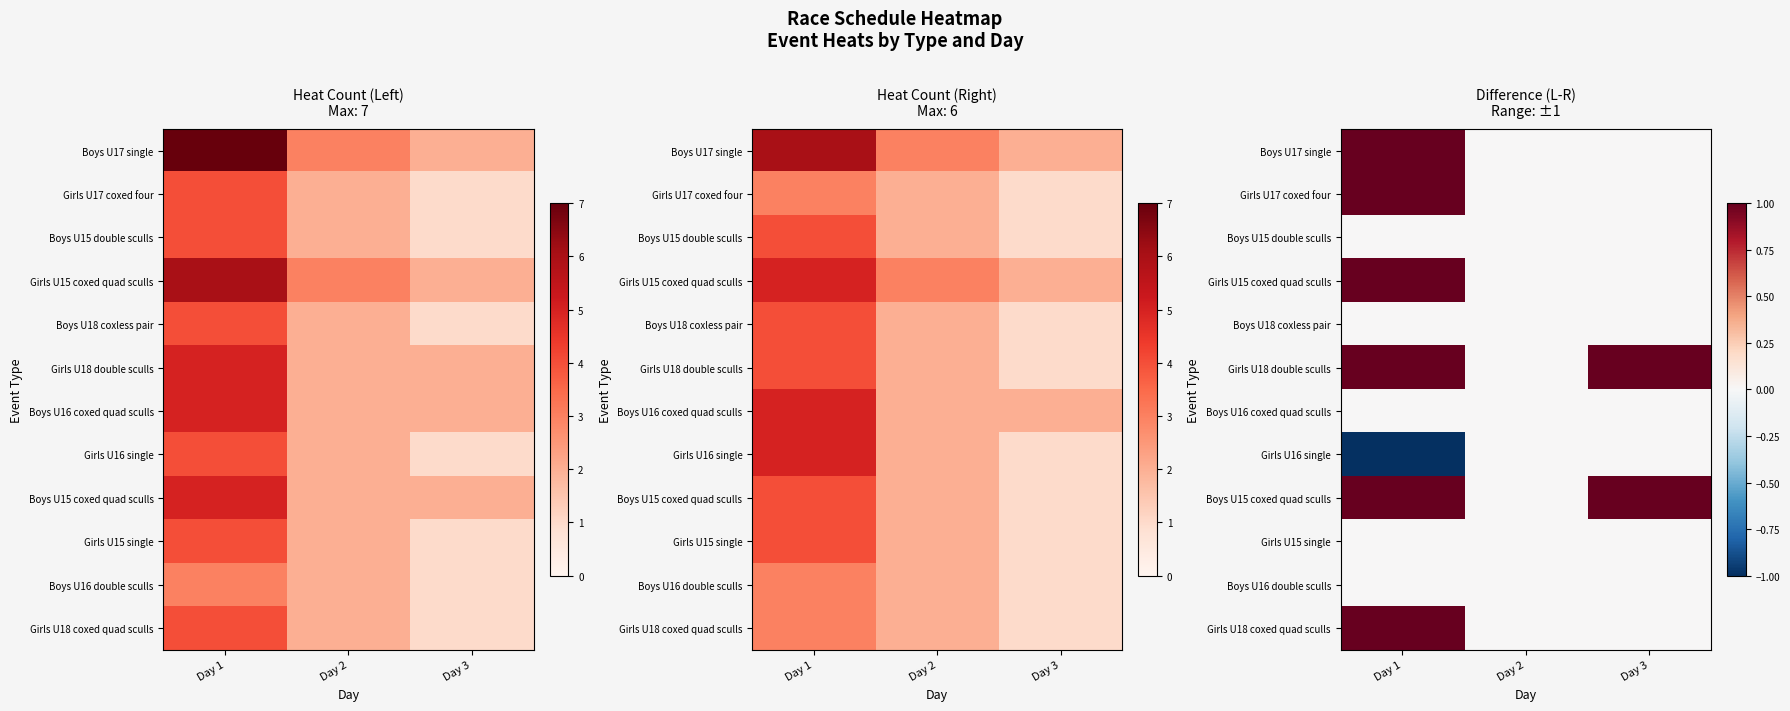

What is the greatest value displayed?

1